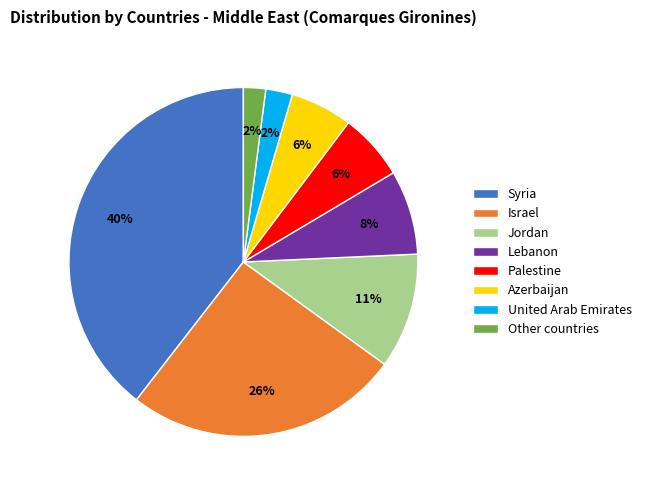

Is it true that Jordan is 11% of the pie?

True